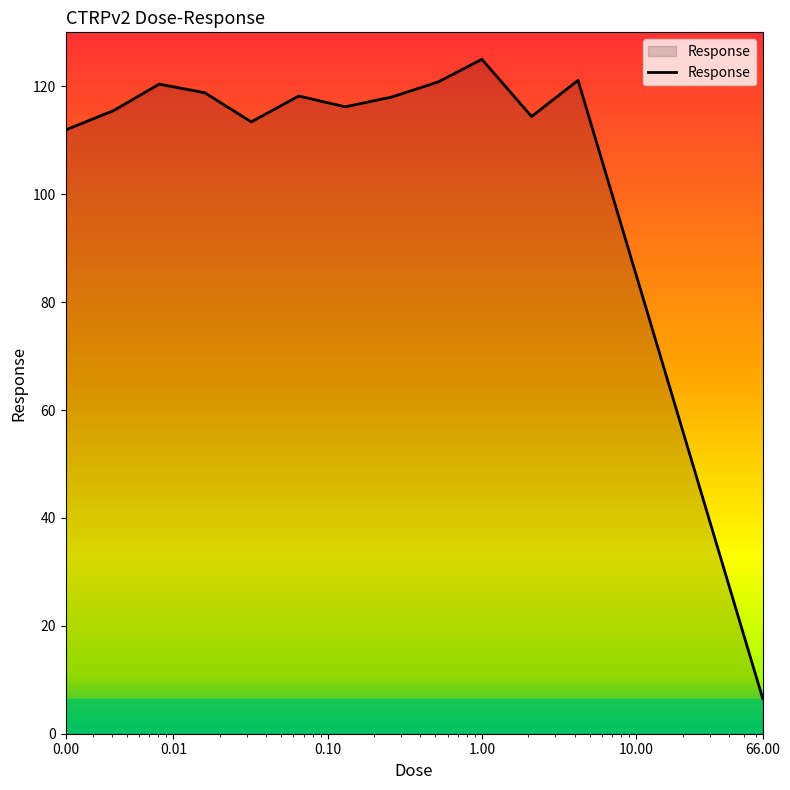

How many lines are shown in the chart?

1